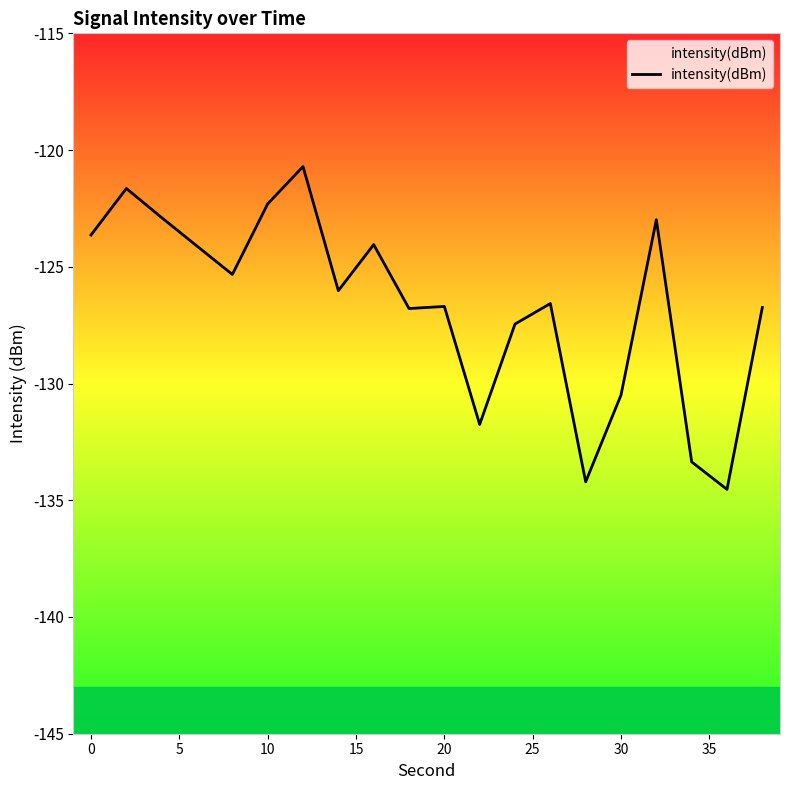

Reading left to right, what are all the values shown in this chart?

-123.6	-121.6	-122.9	-124.1	-125.3	-122.3	-120.7	-126.0	-124.0	-126.8	-126.7	-131.8	-127.5	-126.6	-134.2	-130.5	-123.0	-133.4	-134.5	-126.7